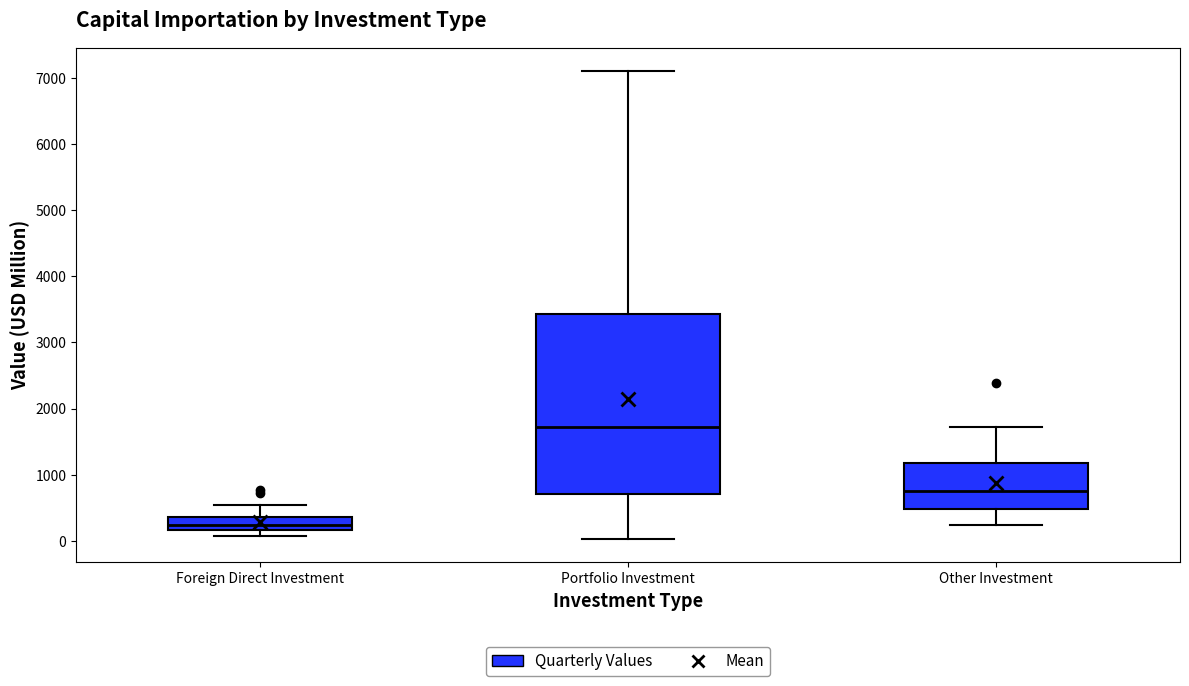

Where does the upper whisker of the box for Foreign Direct Investment end on the y-axis? The values are not printed on the chart, so give them approximately, as read against the axis.

500